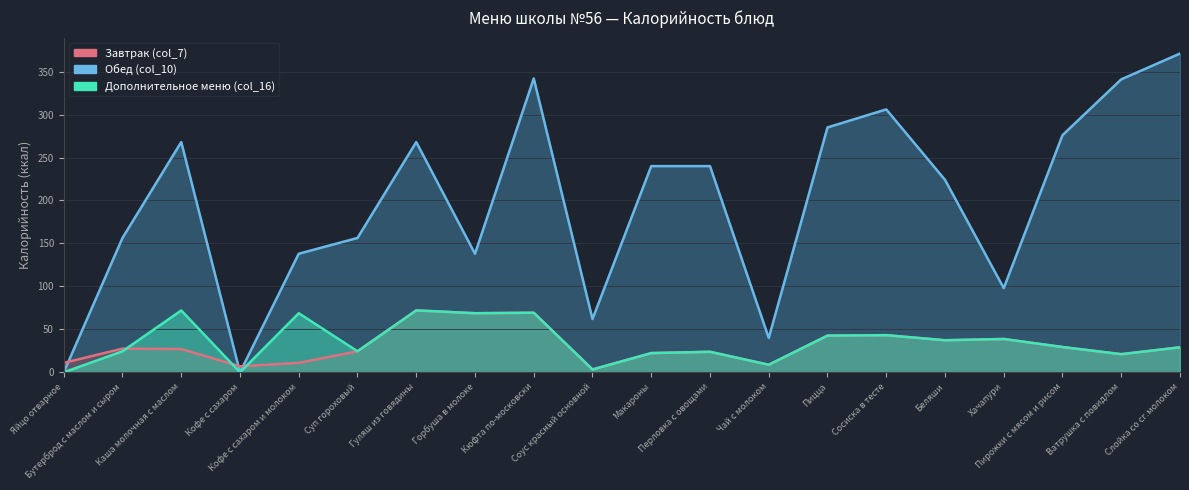

Between which two adjacent categories do Обед (col_10) and Завтрак (col_7) first intersect?

Яйцо отварное and Бутерброд с маслом и сыром